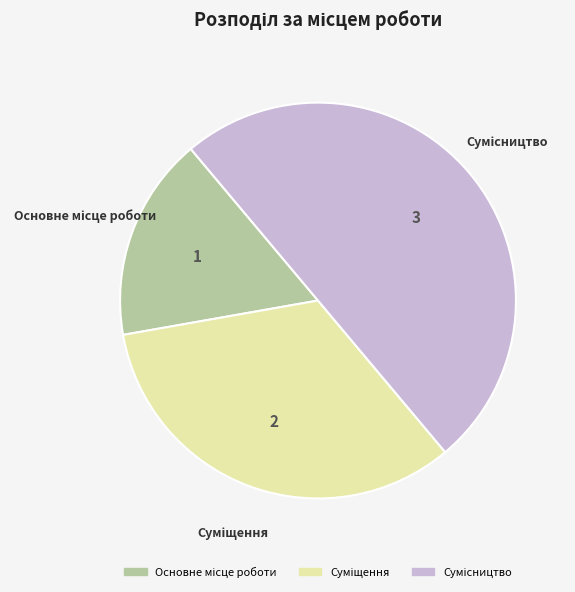

True or false: Сумісництво accounts for 50% of the total.

True